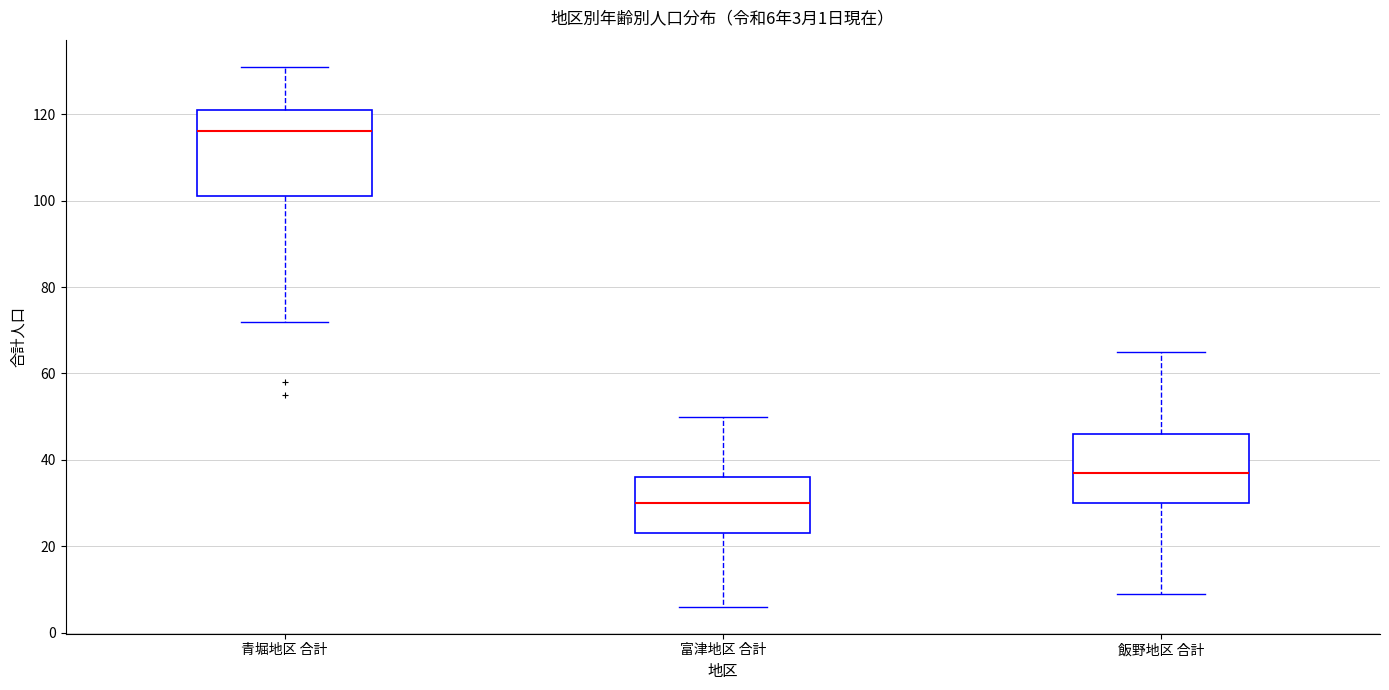

Which box is the tallest, from its lower edge to its upper edge?

青堀地区 合計